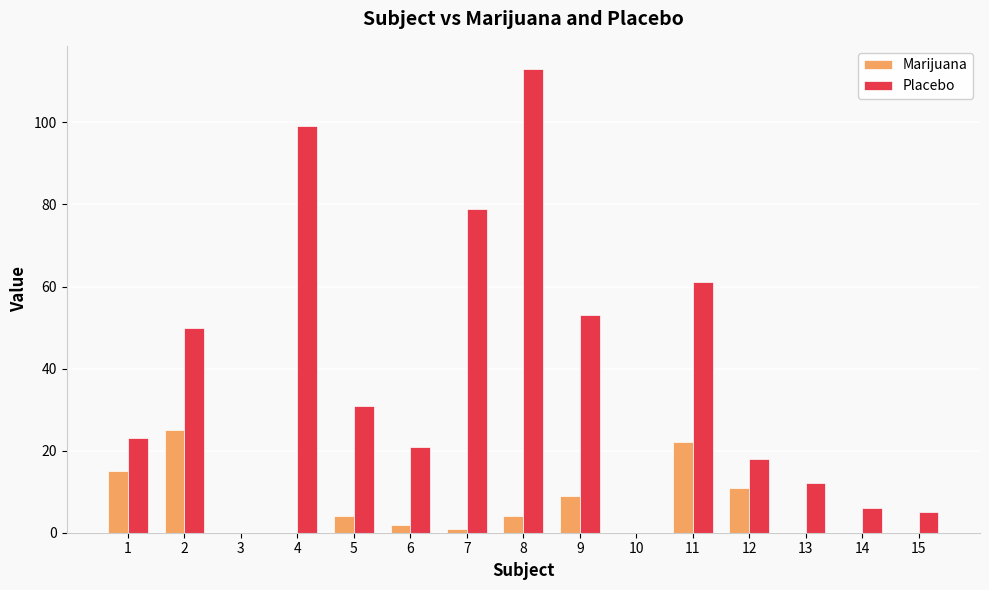

Is it true that Marijuana equals 8 at 15?

False